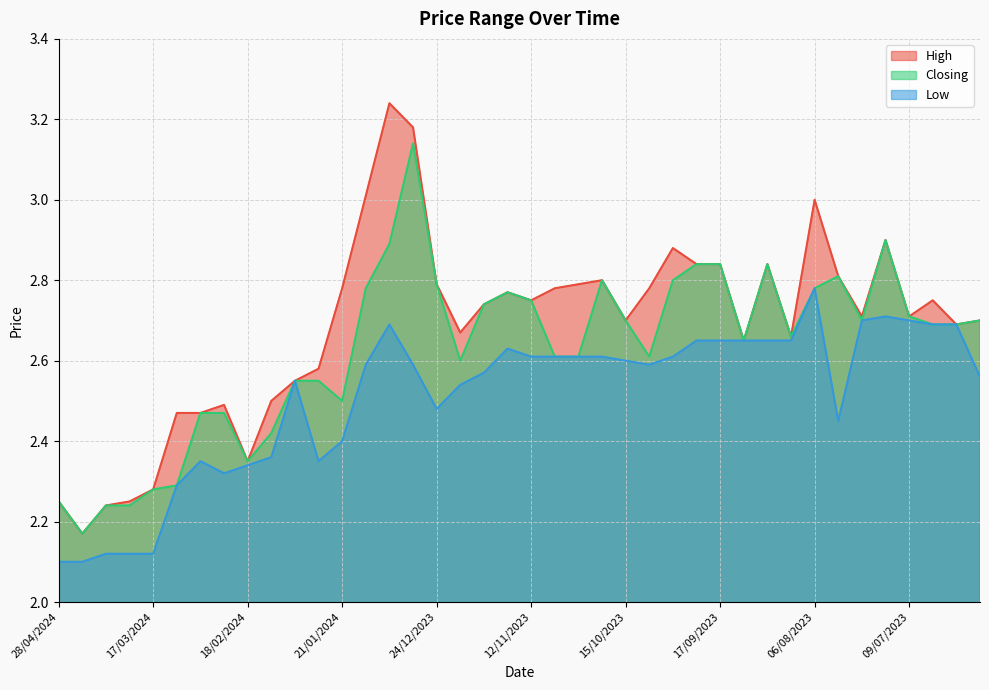

Reading left to right, what are all the values shown in this chart?

High: 28/04/2024=2.2	21/04/2024=2.2	07/04/2024=2.2	31/03/2024=2.2	17/03/2024=2.3	10/03/2024=2.5	03/03/2024=2.5	25/02/2024=2.5	18/02/2024=2.4	11/02/2024=2.5	04/02/2024=2.5	28/01/2024=2.6	21/01/2024=2.8	14/01/2024=3.0	07/01/2024=3.2	31/12/2023=3.2	24/12/2023=2.8	17/12/2023=2.7	26/11/2023=2.7	19/11/2023=2.8	12/11/2023=2.8	05/11/2023=2.8	29/10/2023=2.8	22/10/2023=2.8	15/10/2023=2.7	08/10/2023=2.8	01/10/2023=2.9	24/09/2023=2.8	17/09/2023=2.8	10/09/2023=2.6	27/08/2023=2.8	13/08/2023=2.7	06/08/2023=3.0	30/07/2023=2.8	23/07/2023=2.7	16/07/2023=2.9	09/07/2023=2.7	02/07/2023=2.8	25/06/2023=2.7	18/06/2023=2.7
Closing: 28/04/2024=2.2	21/04/2024=2.2	07/04/2024=2.2	31/03/2024=2.2	17/03/2024=2.3	10/03/2024=2.3	03/03/2024=2.5	25/02/2024=2.5	18/02/2024=2.4	11/02/2024=2.4	04/02/2024=2.5	28/01/2024=2.5	21/01/2024=2.5	14/01/2024=2.8	07/01/2024=2.9	31/12/2023=3.1	24/12/2023=2.8	17/12/2023=2.6	26/11/2023=2.7	19/11/2023=2.8	12/11/2023=2.8	05/11/2023=2.6	29/10/2023=2.6	22/10/2023=2.8	15/10/2023=2.7	08/10/2023=2.6	01/10/2023=2.8	24/09/2023=2.8	17/09/2023=2.8	10/09/2023=2.6	27/08/2023=2.8	13/08/2023=2.7	06/08/2023=2.8	30/07/2023=2.8	23/07/2023=2.7	16/07/2023=2.9	09/07/2023=2.7	02/07/2023=2.7	25/06/2023=2.7	18/06/2023=2.7
Low: 28/04/2024=2.1	21/04/2024=2.1	07/04/2024=2.1	31/03/2024=2.1	17/03/2024=2.1	10/03/2024=2.3	03/03/2024=2.4	25/02/2024=2.3	18/02/2024=2.3	11/02/2024=2.4	04/02/2024=2.5	28/01/2024=2.4	21/01/2024=2.4	14/01/2024=2.6	07/01/2024=2.7	31/12/2023=2.6	24/12/2023=2.5	17/12/2023=2.5	26/11/2023=2.6	19/11/2023=2.6	12/11/2023=2.6	05/11/2023=2.6	29/10/2023=2.6	22/10/2023=2.6	15/10/2023=2.6	08/10/2023=2.6	01/10/2023=2.6	24/09/2023=2.6	17/09/2023=2.6	10/09/2023=2.6	27/08/2023=2.6	13/08/2023=2.6	06/08/2023=2.8	30/07/2023=2.5	23/07/2023=2.7	16/07/2023=2.7	09/07/2023=2.7	02/07/2023=2.7	25/06/2023=2.7	18/06/2023=2.6